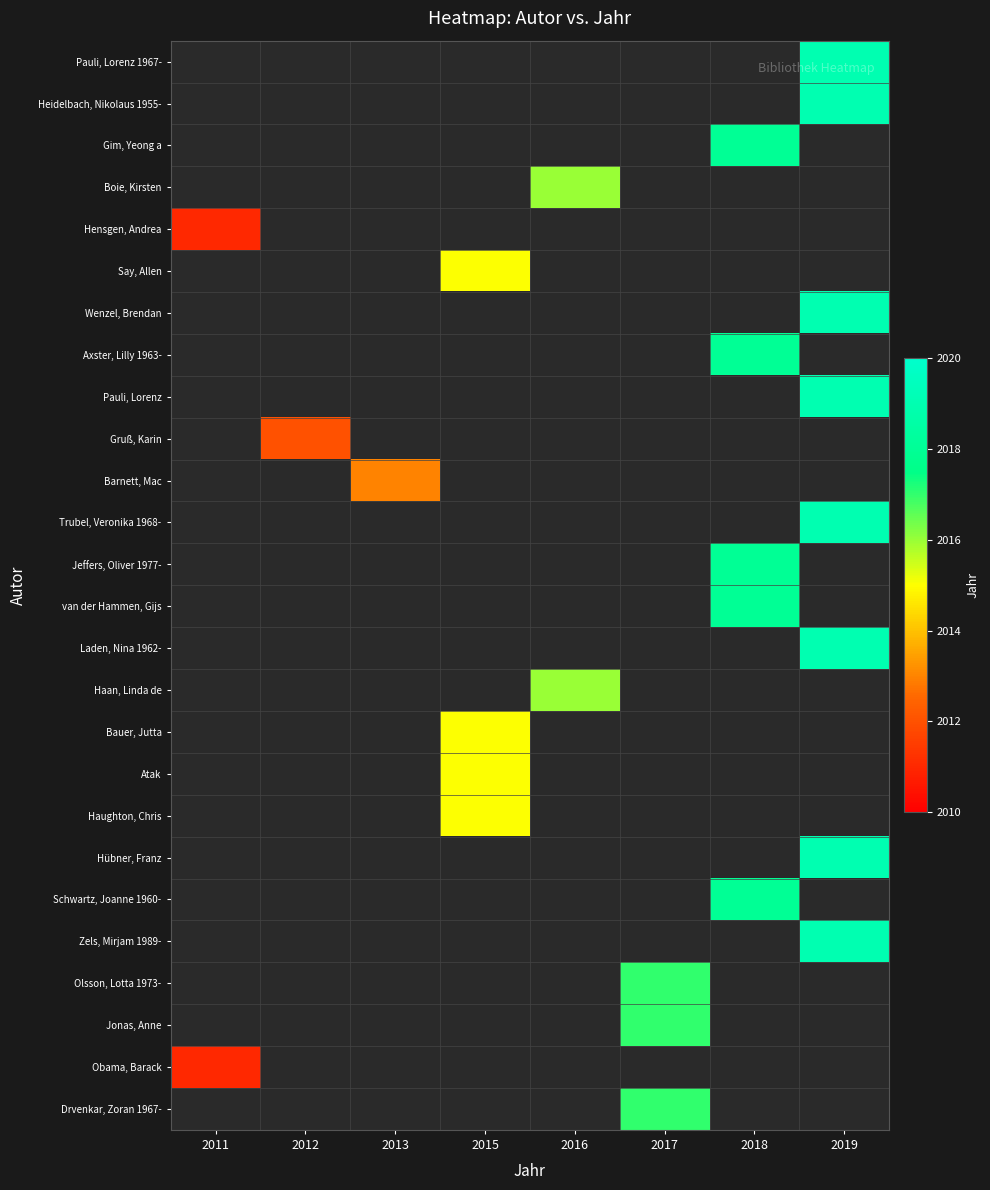

How many distinct data groups are displayed?

26